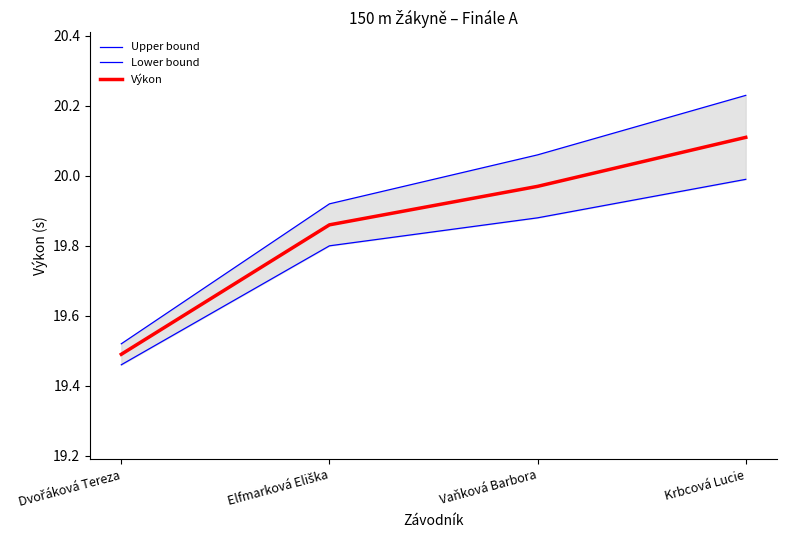

What are all the series names shown in the legend?

Upper bound, Lower bound, Výkon